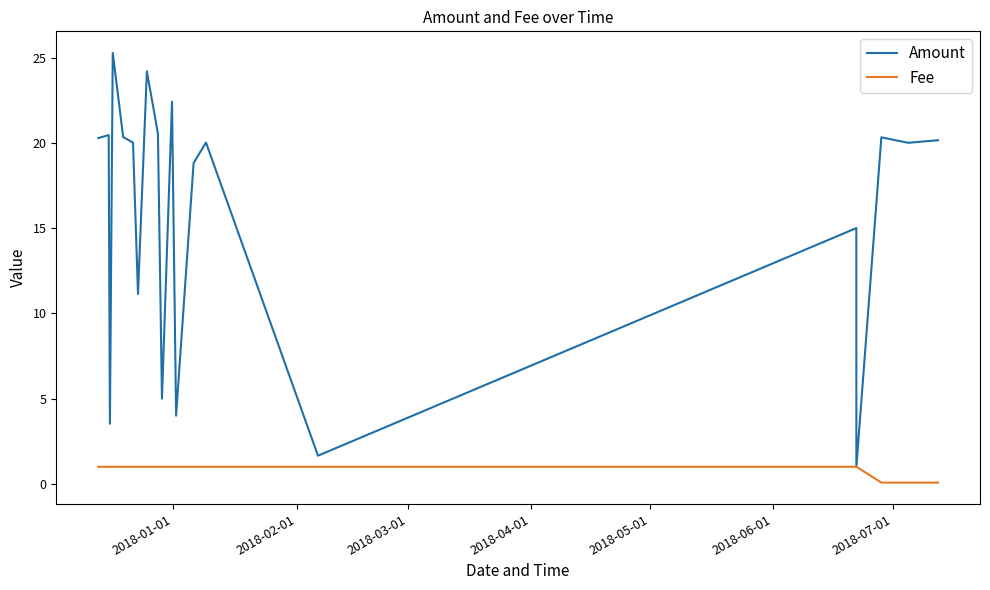

What is the average value of the Amount series?

15.7